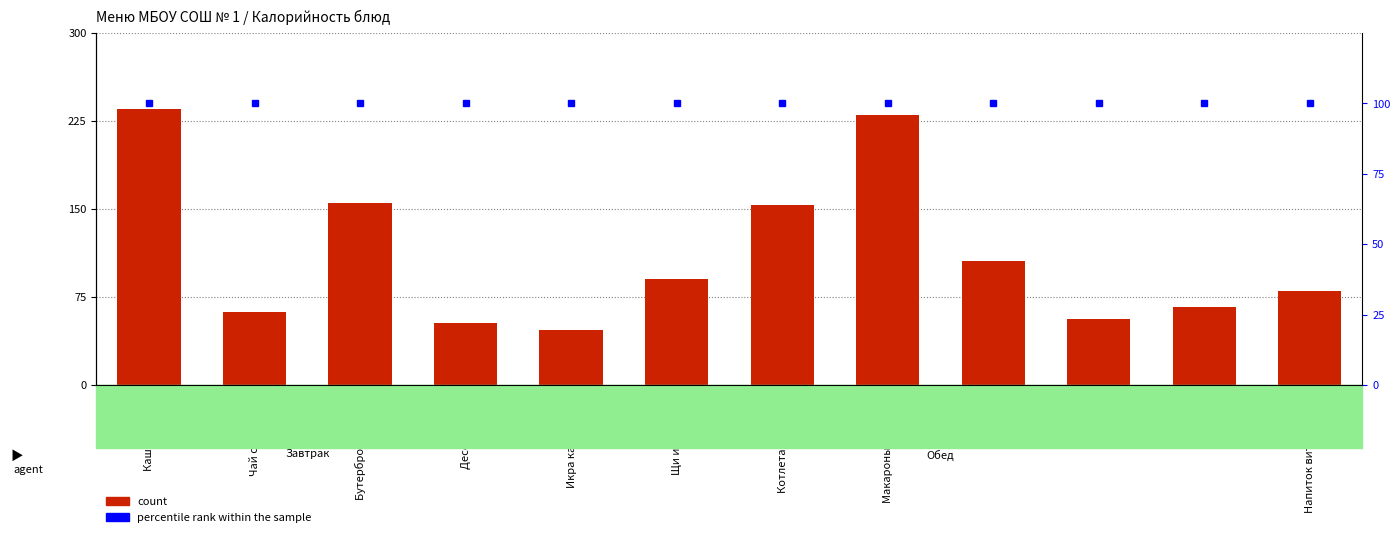

The count series shows 106 at Вафли. True or false?

True